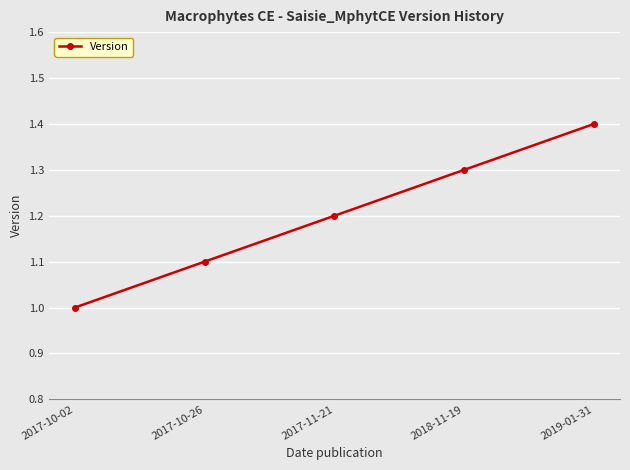

What is the maximum value shown in the chart?

1.4